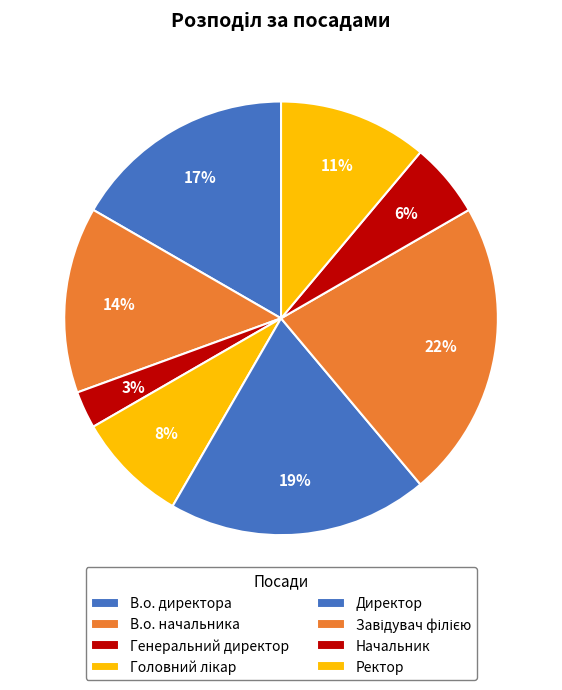

Is there any slice that represents more than half of the pie?

No